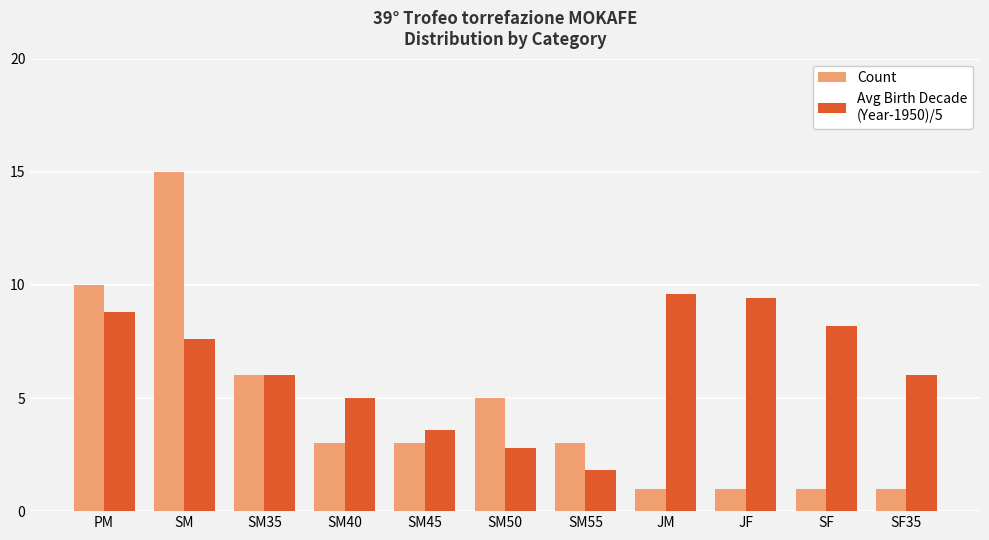

What is the spread (max minus min) of values at JF?

8.4